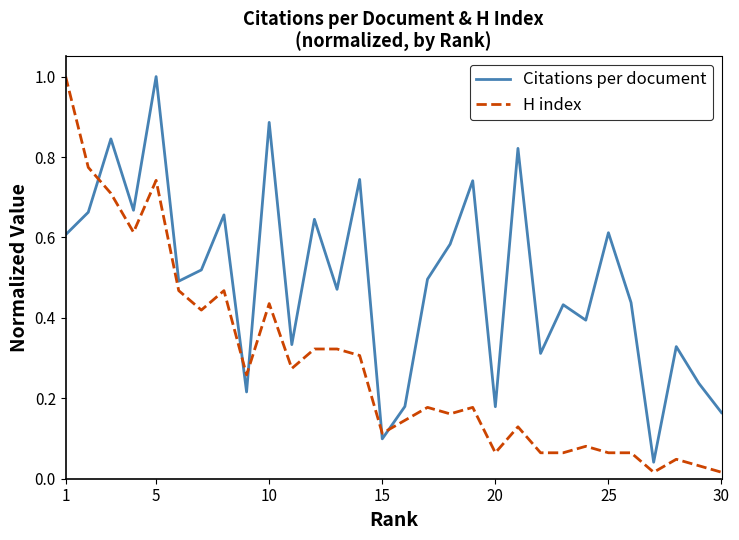

Which series has the largest total across all categories?

Citations per document